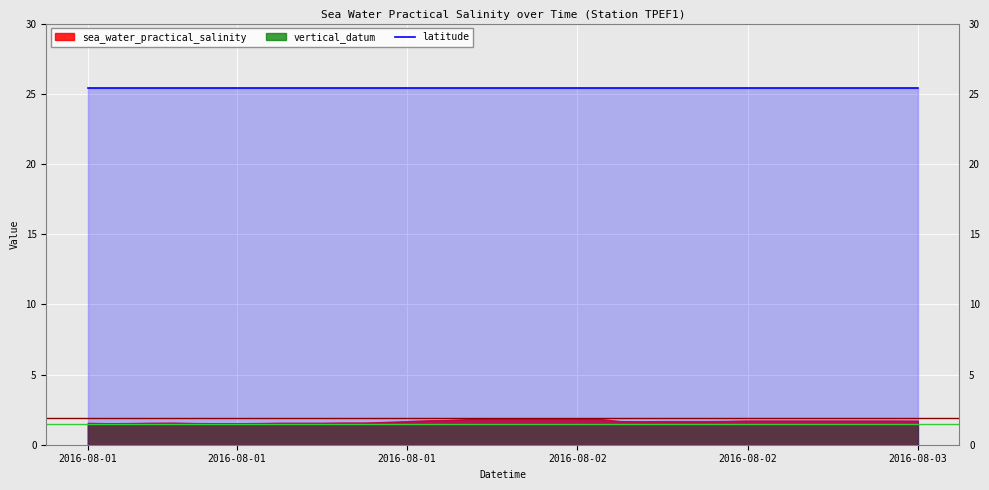

Which series has the largest total across all categories?

latitude